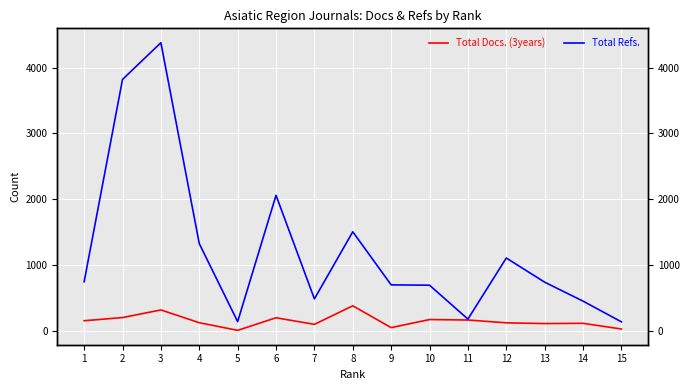

At which label does Total Refs. reach its minimum?

15